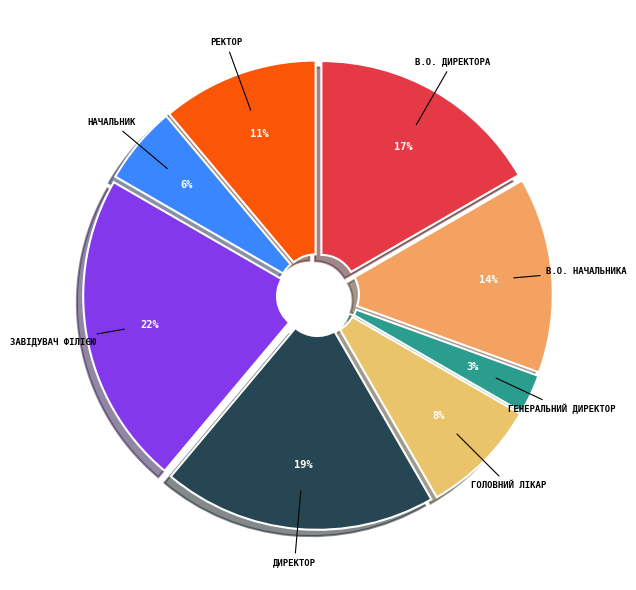

How many segments does this pie chart have?

8